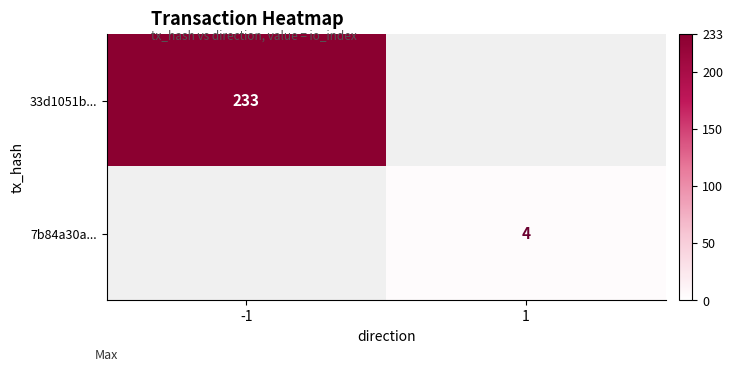

The value of 7b84a30a... at 1 is 2. True or false?

False